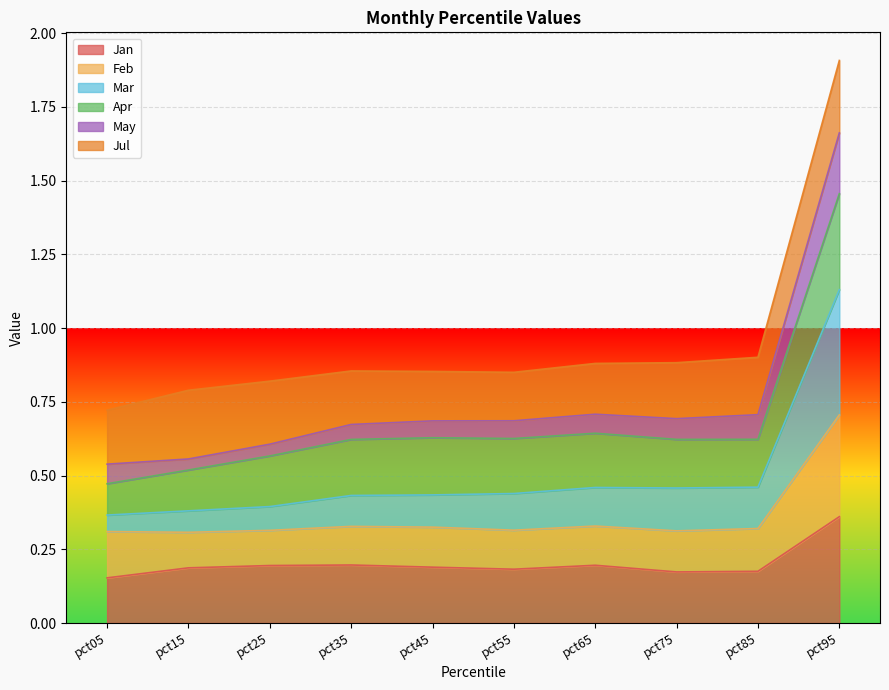

How many data points does each series have?

10